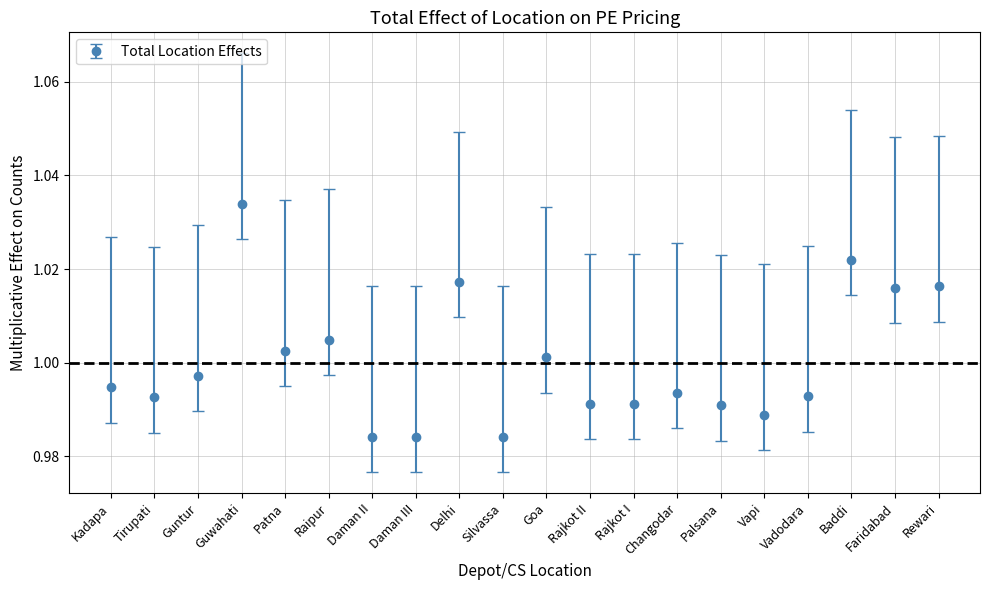

How many points are higher than both their immediate neighbors (excluding endpoints)?

6